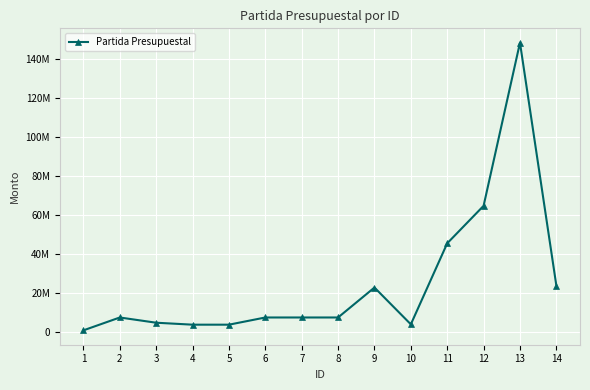

What is the sum of all values?

354640675.2